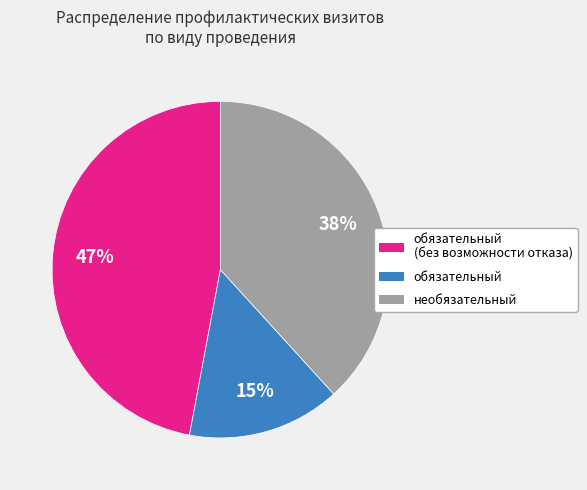

Is the sum of обязательный and обязательный (без возможности отказа) greater than half?

Yes